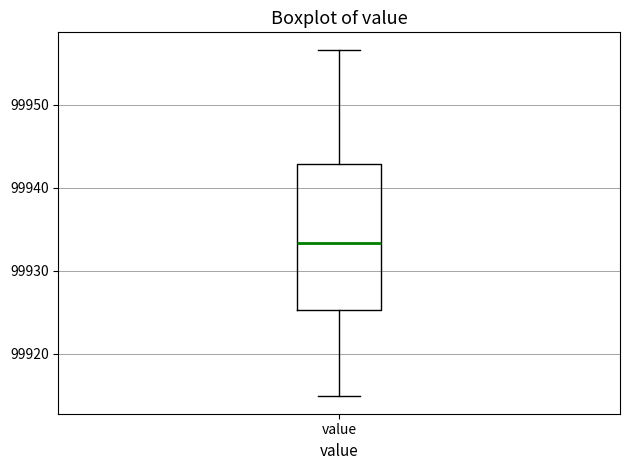

Read this box plot against the y-axis: the position of the median line, the range covered by the box, and the ends of both whiskers. The values are not printed on the chart, so give them approximately, as read against the axis.

median 99933, box 99925 to 99943, whiskers 99915 to 99957